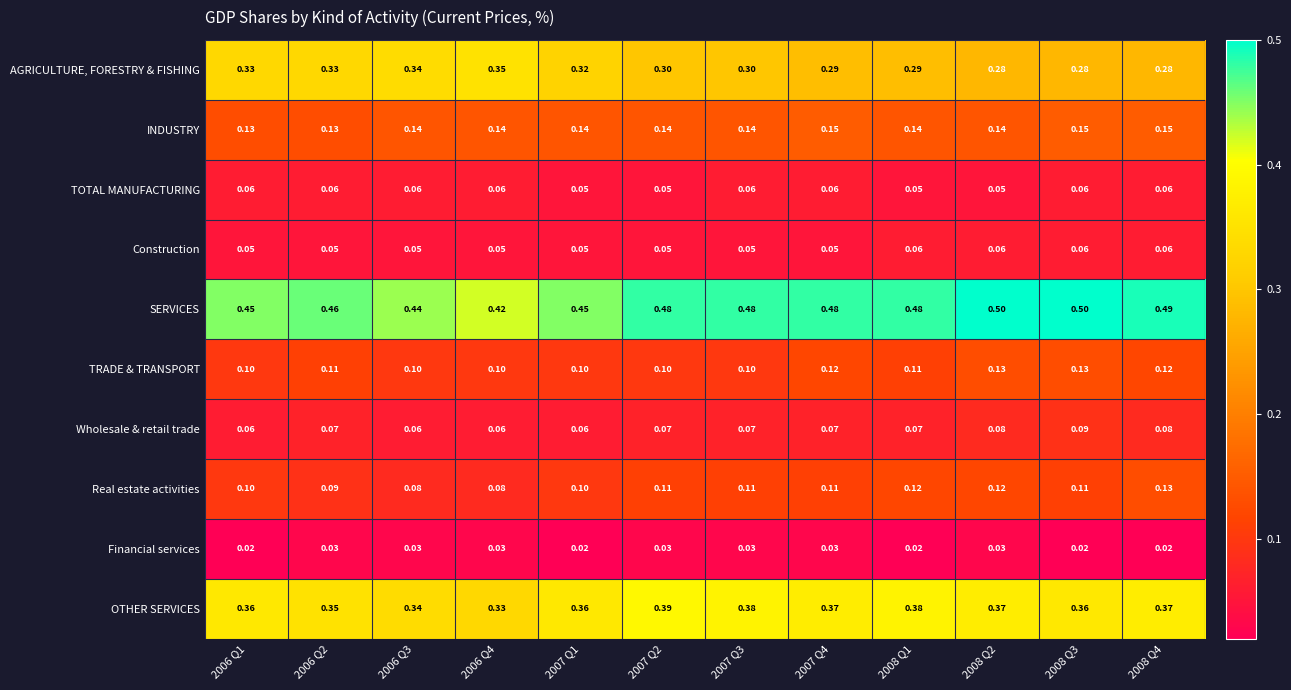

At 2008 Q1, list the series in order from smallest to largest.

Financial services, TOTAL MANUFACTURING, Construction, Wholesale & retail trade, TRADE & TRANSPORT, Real estate activities, INDUSTRY, AGRICULTURE, FORESTRY & FISHING, OTHER SERVICES, SERVICES